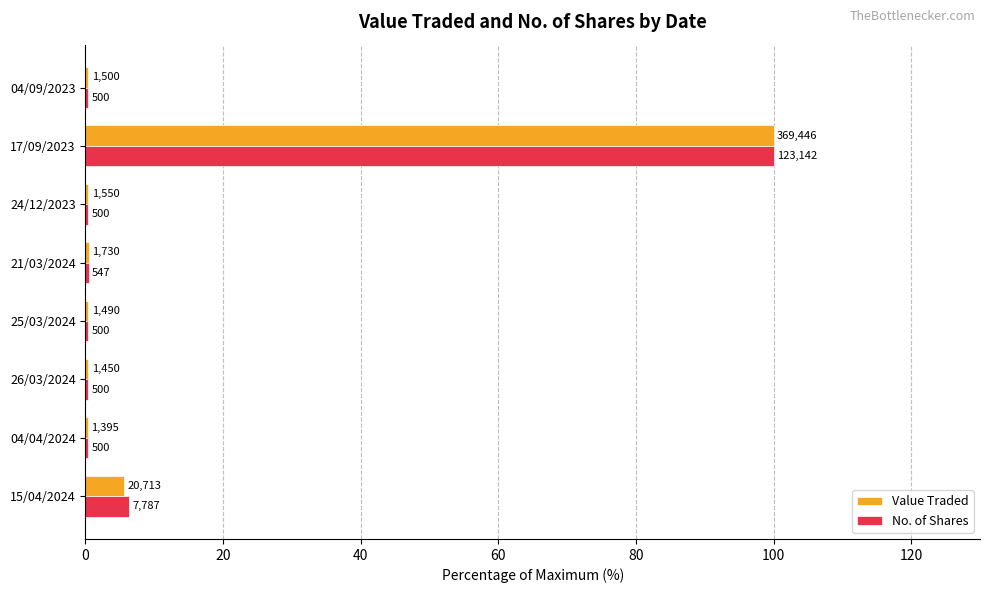

Rank the series by their maximum value, from lowest to highest.

Value Traded, No. of Shares